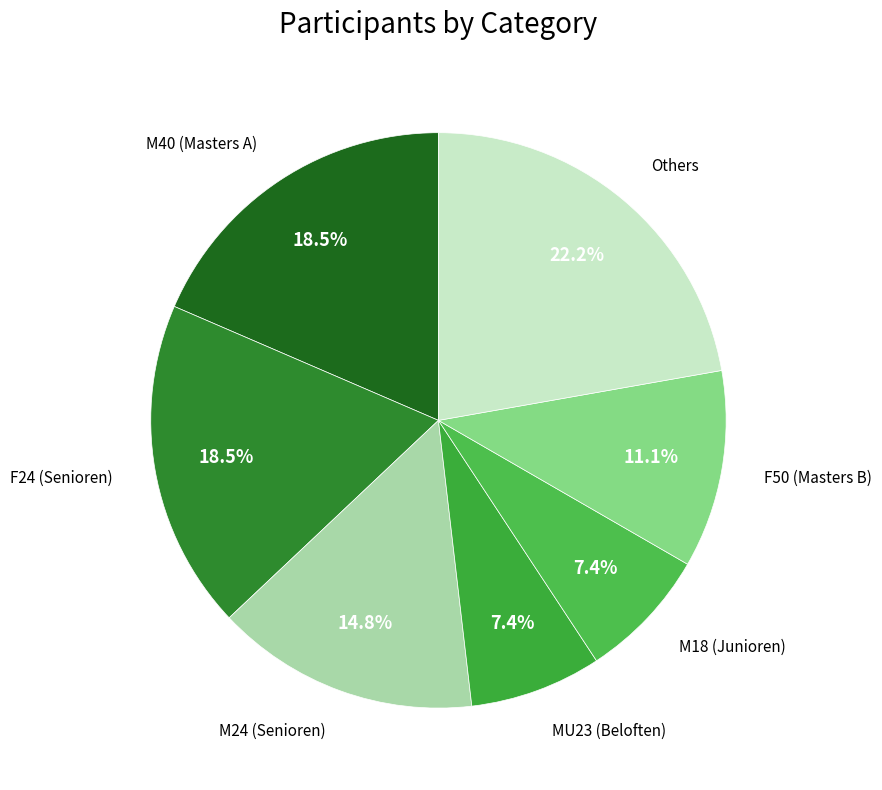

Which category has the biggest portion of the pie?

Others